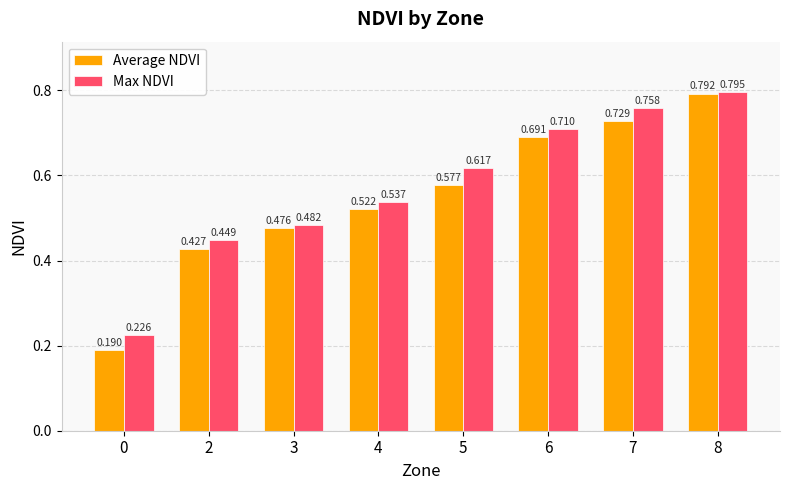

Rank the series by their maximum value, from highest to lowest.

Max NDVI, Average NDVI